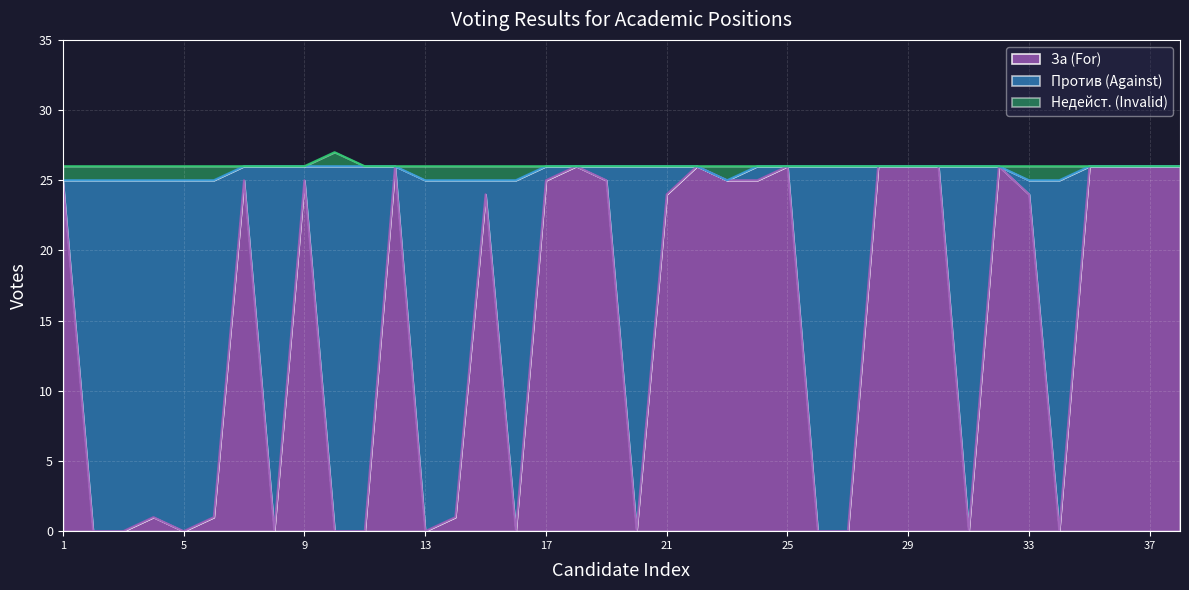

What is the highest value of the За (For) series?

26